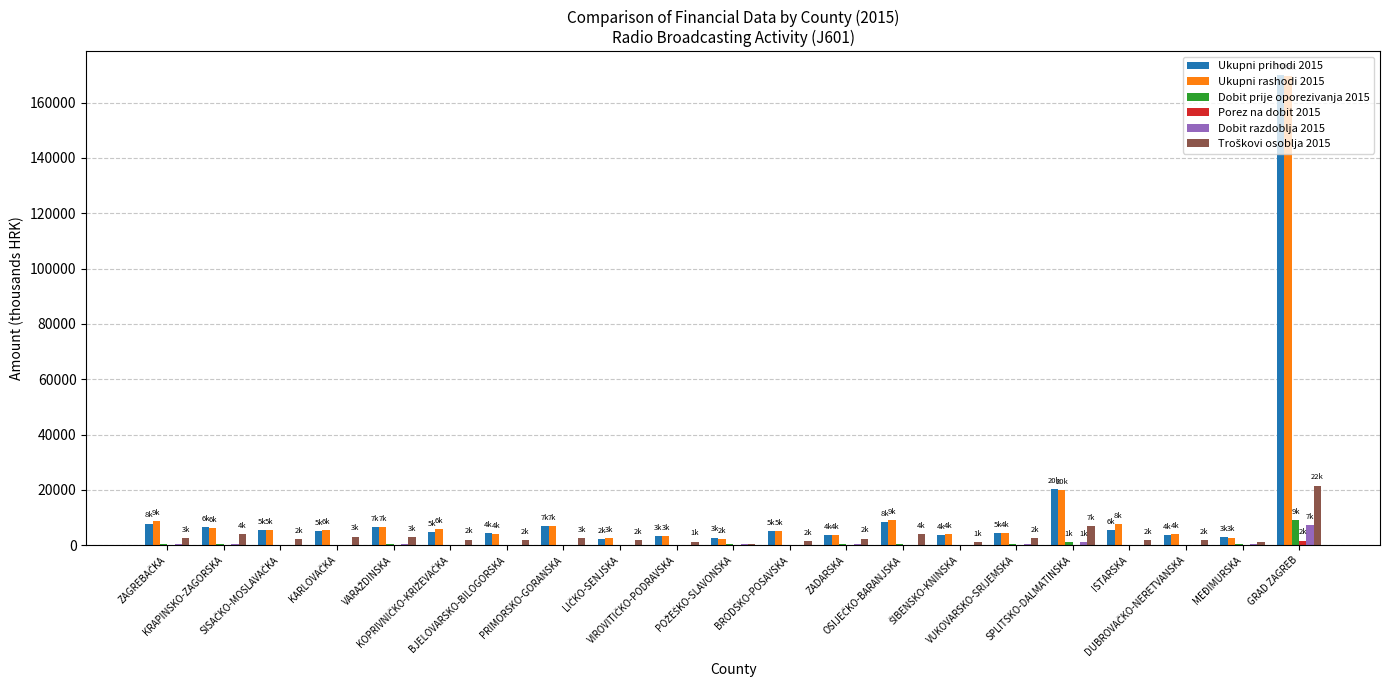

Does the chart contain stacked bars?

No